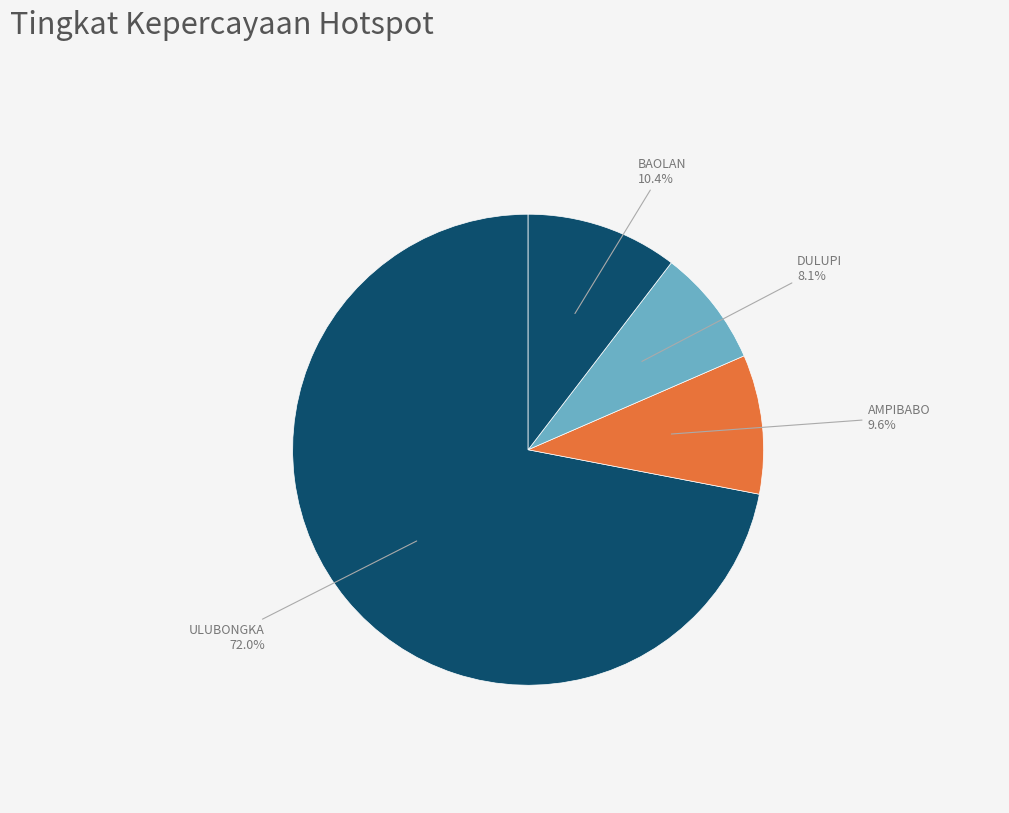

Which category accounts for the majority?

ULUBONGKA